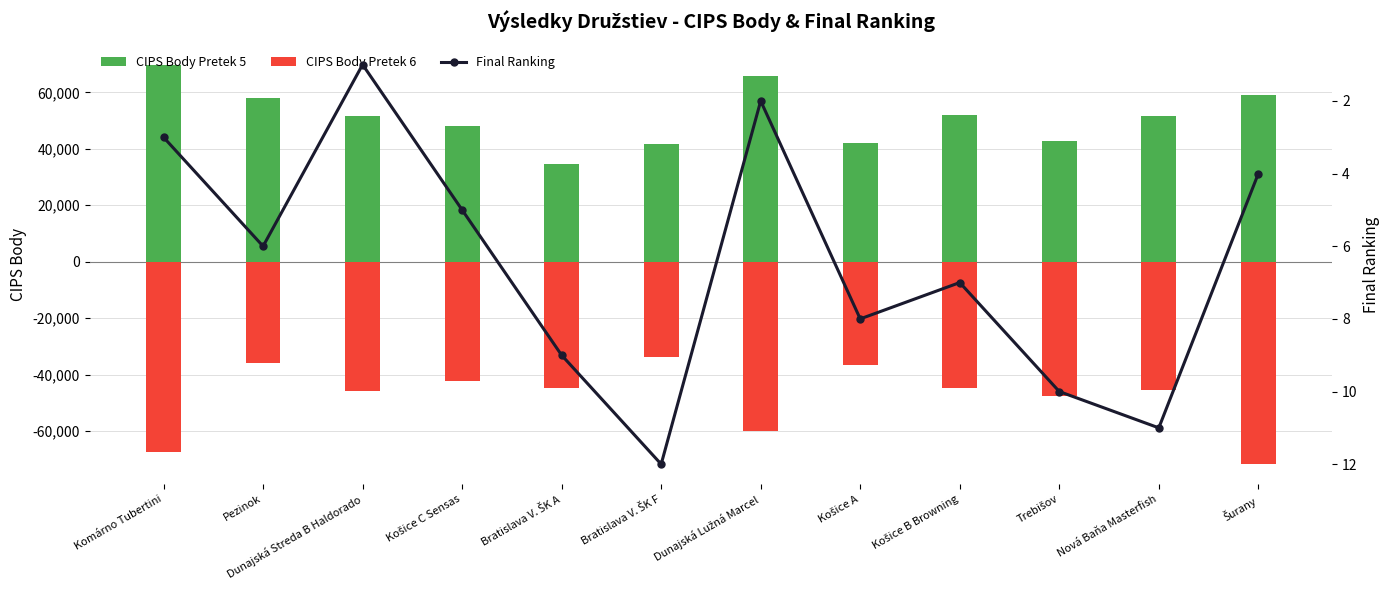

What is the total value across all series at Košice B Browning?

7267